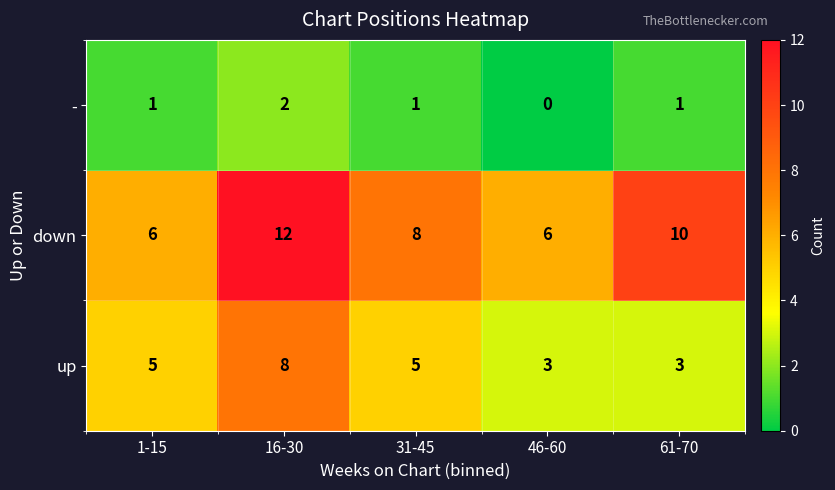

Reading left to right, transcribe all the data shown in this chart.

-: 1	2	1	0	1
down: 6	12	8	6	10
up: 5	8	5	3	3